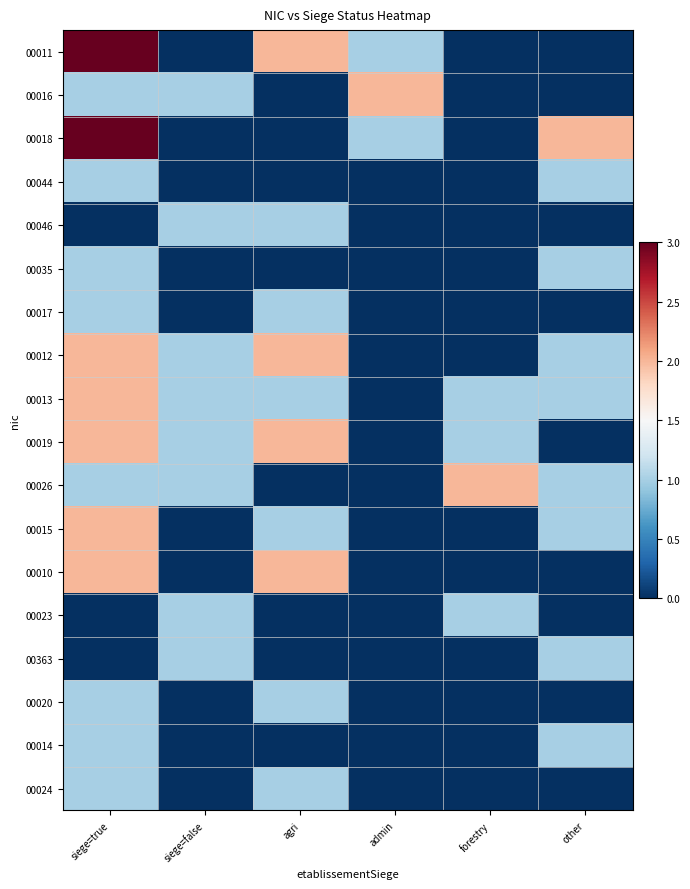

Count the number of data series in this chart.

18